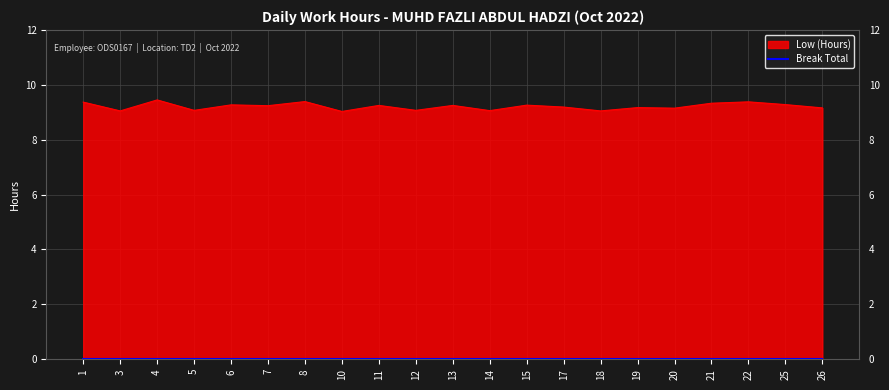

Does the chart have visible grid lines?

Yes